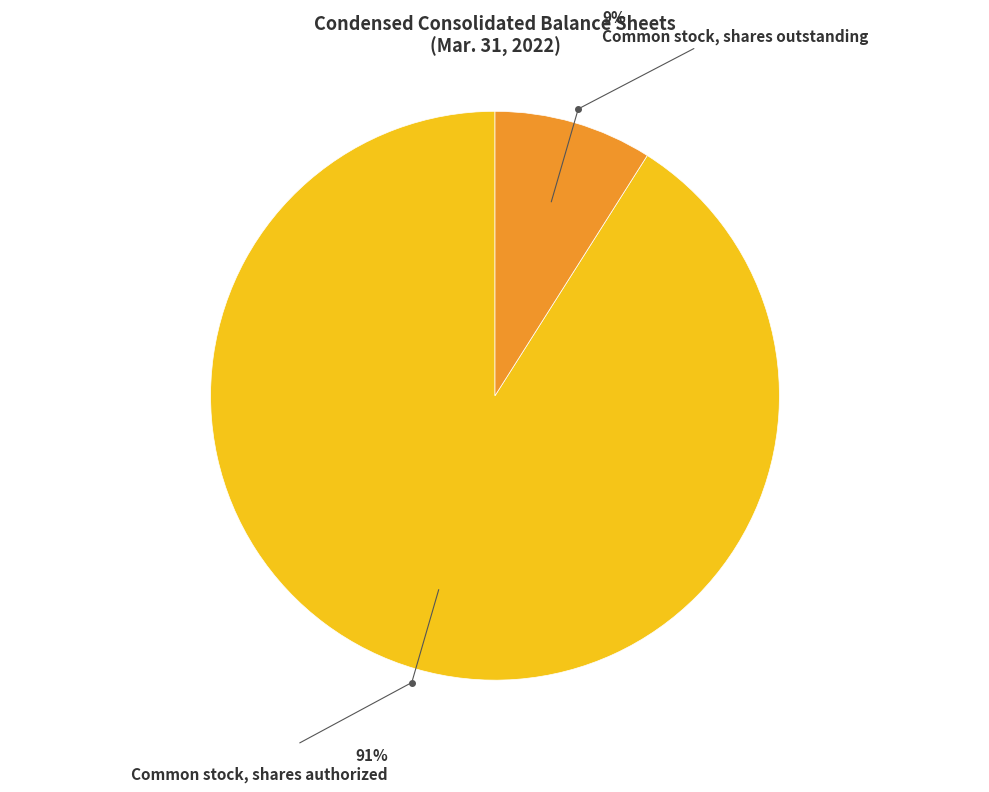

Approximately how many times larger is the value at Common stock, shares authorized compared to Common stock, shares outstanding?

10.1